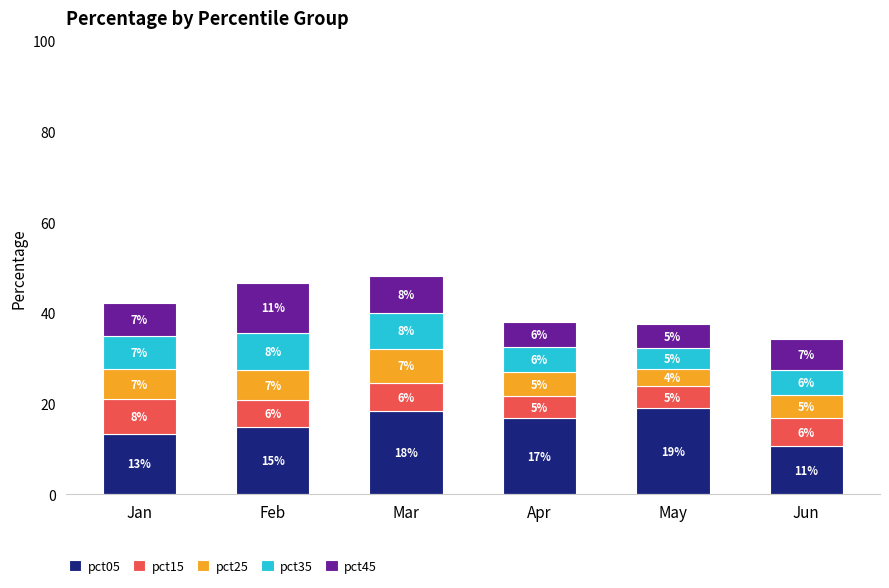

Are the bars grouped side by side (vs. stacked)?

No